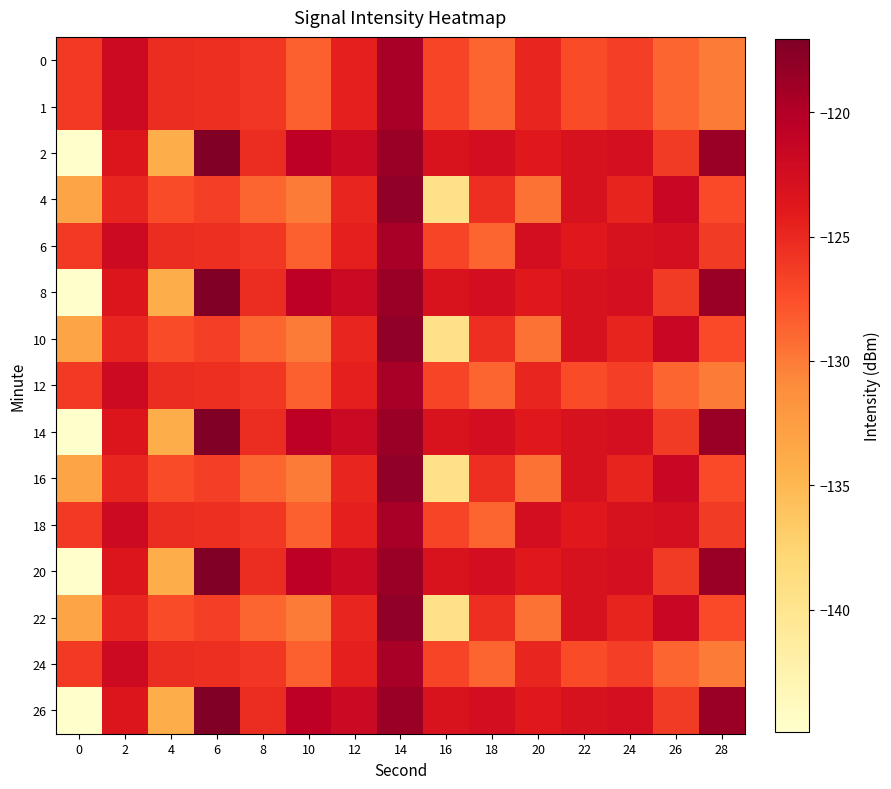

Reading left to right, list all the values displayed in this chart.

0: 0=-126.1	2=-122.0	4=-125.3	6=-125.4	8=-126.0	10=-128.6	12=-124.4	14=-119.4	16=-126.9	18=-128.7	20=-124.8	22=-127.3	24=-126.4	26=-128.7	28=-130.0
1: 0=-126.1	2=-122.0	4=-125.3	6=-125.4	8=-126.0	10=-128.6	12=-124.4	14=-119.4	16=-126.9	18=-128.7	20=-124.8	22=-127.3	24=-126.4	26=-128.7	28=-130.0
2: 0=-144.9	2=-123.4	4=-134.1	6=-117.1	8=-125.3	10=-120.6	12=-121.8	14=-118.6	16=-123.2	18=-122.5	20=-123.8	22=-123.0	24=-122.6	26=-126.2	28=-118.6
4: 0=-133.2	2=-124.8	4=-127.3	6=-126.4	8=-128.7	10=-130.0	12=-124.8	14=-118.1	16=-139.4	18=-125.5	20=-129.5	22=-123.0	24=-124.7	26=-121.6	28=-127.2
6: 0=-126.1	2=-122.0	4=-125.3	6=-125.4	8=-126.0	10=-128.6	12=-124.4	14=-119.4	16=-126.9	18=-128.7	20=-122.5	22=-123.8	24=-123.0	26=-122.6	28=-126.2
8: 0=-144.9	2=-123.4	4=-134.1	6=-117.1	8=-125.3	10=-120.6	12=-121.8	14=-118.6	16=-123.2	18=-122.5	20=-123.8	22=-123.0	24=-122.6	26=-126.2	28=-118.6
10: 0=-133.2	2=-124.8	4=-127.3	6=-126.4	8=-128.7	10=-130.0	12=-124.8	14=-118.1	16=-139.4	18=-125.5	20=-129.5	22=-123.0	24=-124.7	26=-121.6	28=-127.2
12: 0=-126.1	2=-122.0	4=-125.3	6=-125.4	8=-126.0	10=-128.6	12=-124.4	14=-119.4	16=-126.9	18=-128.7	20=-124.8	22=-127.3	24=-126.4	26=-128.7	28=-130.0
14: 0=-144.9	2=-123.4	4=-134.1	6=-117.1	8=-125.3	10=-120.6	12=-121.8	14=-118.6	16=-123.2	18=-122.5	20=-123.8	22=-123.0	24=-122.6	26=-126.2	28=-118.6
16: 0=-133.2	2=-124.8	4=-127.3	6=-126.4	8=-128.7	10=-130.0	12=-124.8	14=-118.1	16=-139.4	18=-125.5	20=-129.5	22=-123.0	24=-124.7	26=-121.6	28=-127.2
18: 0=-126.1	2=-122.0	4=-125.3	6=-125.4	8=-126.0	10=-128.6	12=-124.4	14=-119.4	16=-126.9	18=-128.7	20=-122.5	22=-123.8	24=-123.0	26=-122.6	28=-126.2
20: 0=-144.9	2=-123.4	4=-134.1	6=-117.1	8=-125.3	10=-120.6	12=-121.8	14=-118.6	16=-123.2	18=-122.5	20=-123.8	22=-123.0	24=-122.6	26=-126.2	28=-118.6
22: 0=-133.2	2=-124.8	4=-127.3	6=-126.4	8=-128.7	10=-130.0	12=-124.8	14=-118.1	16=-139.4	18=-125.5	20=-129.5	22=-123.0	24=-124.7	26=-121.6	28=-127.2
24: 0=-126.1	2=-122.0	4=-125.3	6=-125.4	8=-126.0	10=-128.6	12=-124.4	14=-119.4	16=-126.9	18=-128.7	20=-124.8	22=-127.3	24=-126.4	26=-128.7	28=-130.0
26: 0=-144.9	2=-123.4	4=-134.1	6=-117.1	8=-125.3	10=-120.6	12=-121.8	14=-118.6	16=-123.2	18=-122.5	20=-123.8	22=-123.0	24=-122.6	26=-126.2	28=-118.6